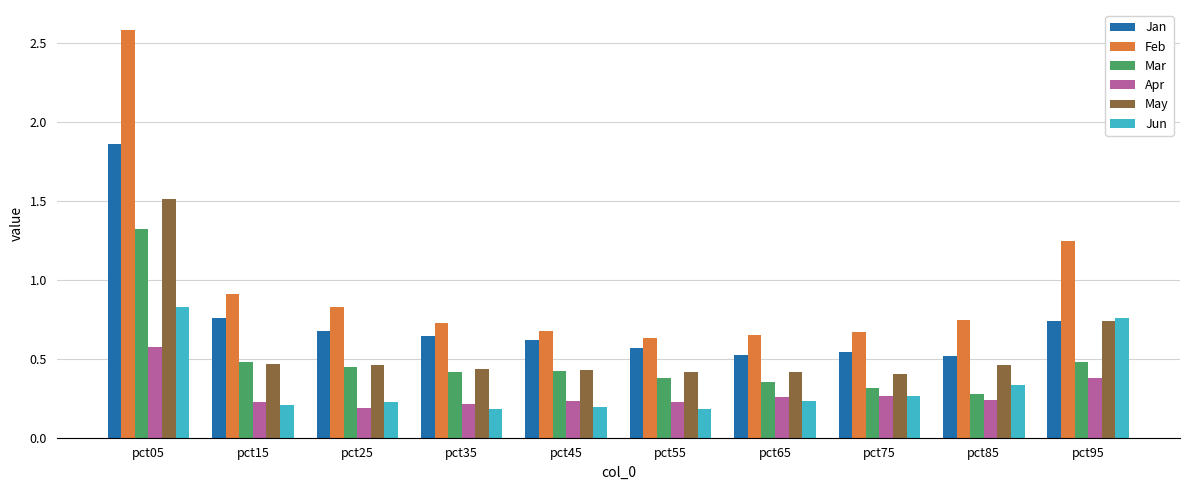

How many bars are there in each group?

6